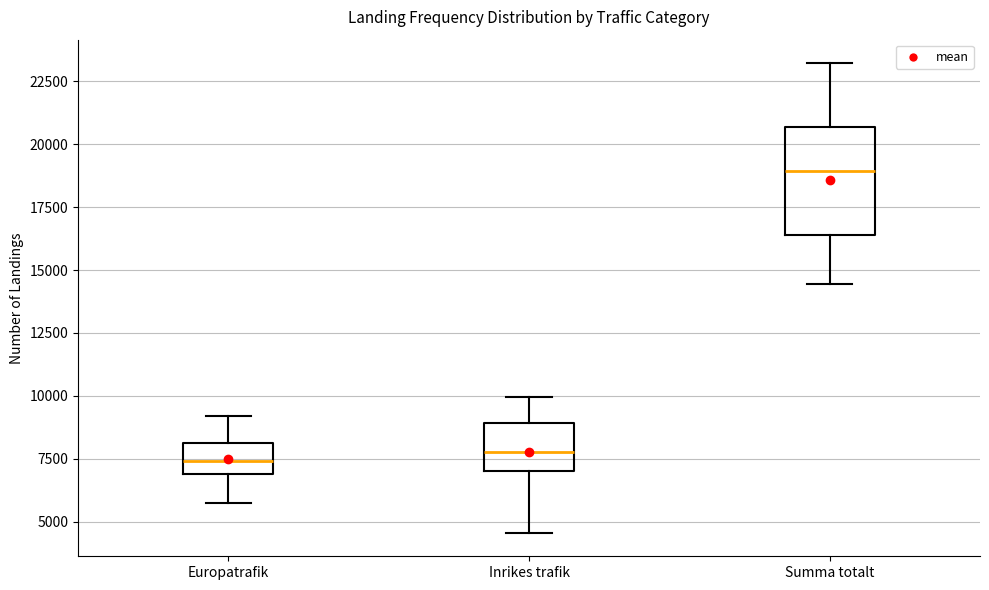

Which box is the tallest, from its lower edge to its upper edge?

Summa totalt